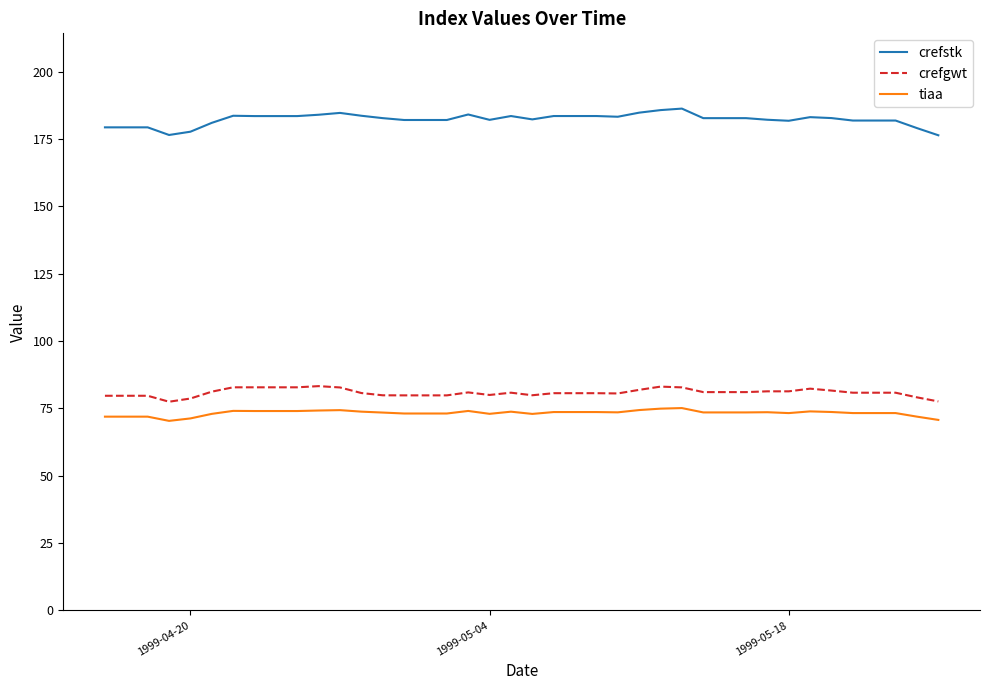

Count the number of data series in this chart.

3